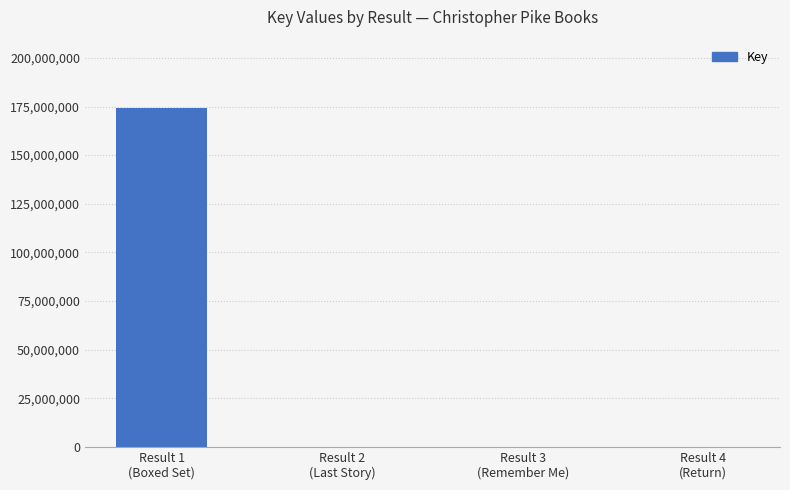

What is the greatest value displayed?

174478635